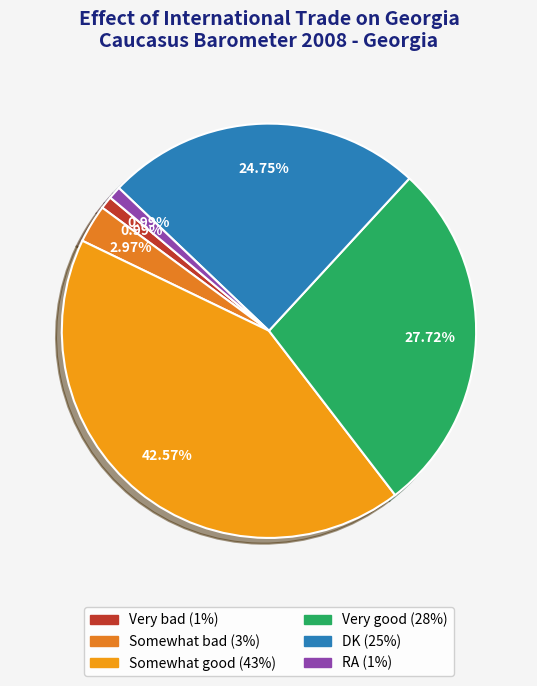

To the nearest percent, what is the combined percentage of Very bad and Somewhat bad?

4%